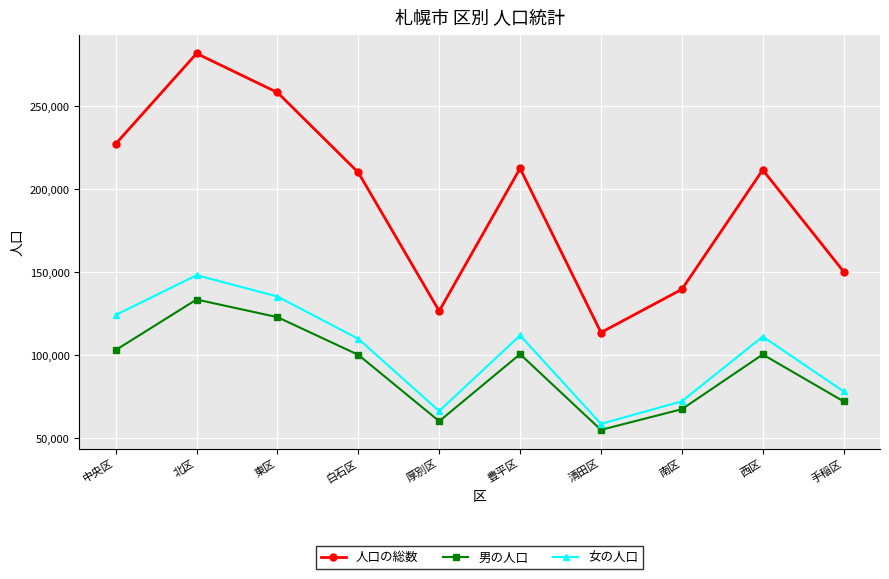

Read the 男の人口 value at 南区, to the nearest 10.

67490